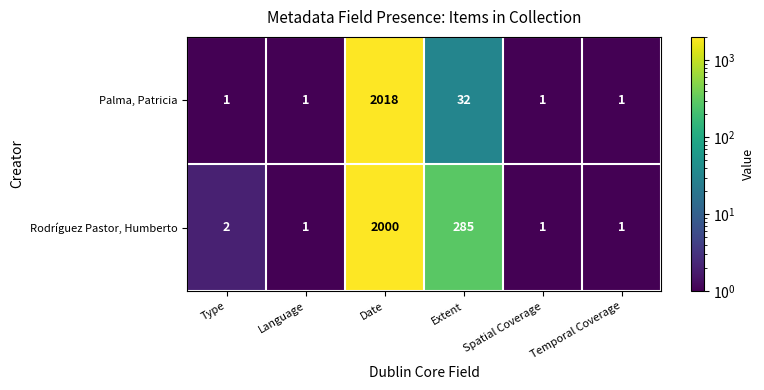

How many series are shown in this chart?

2